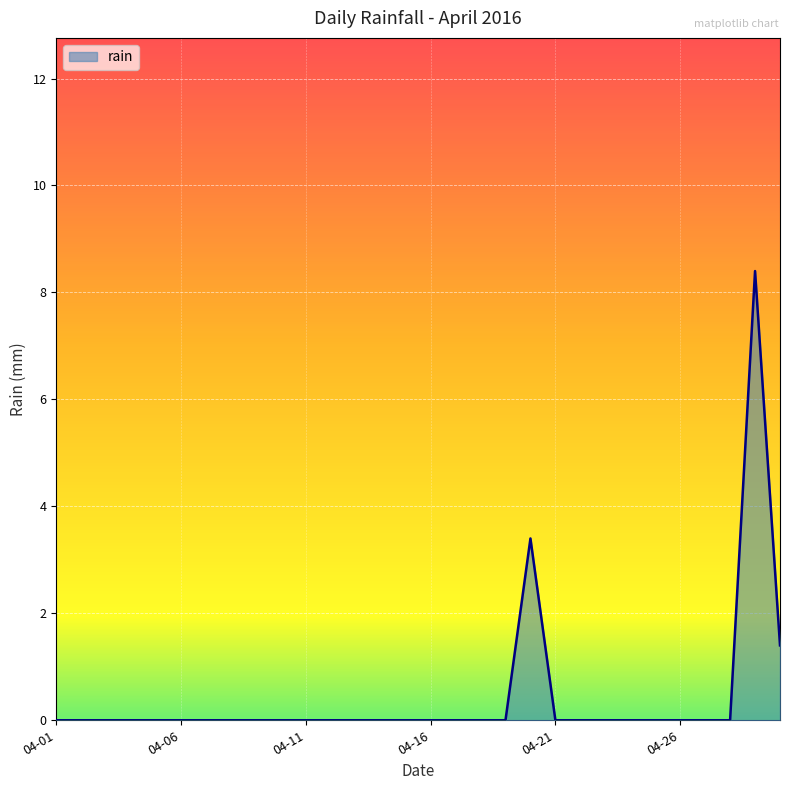

What is the difference between the maximum and minimum values?

8.4